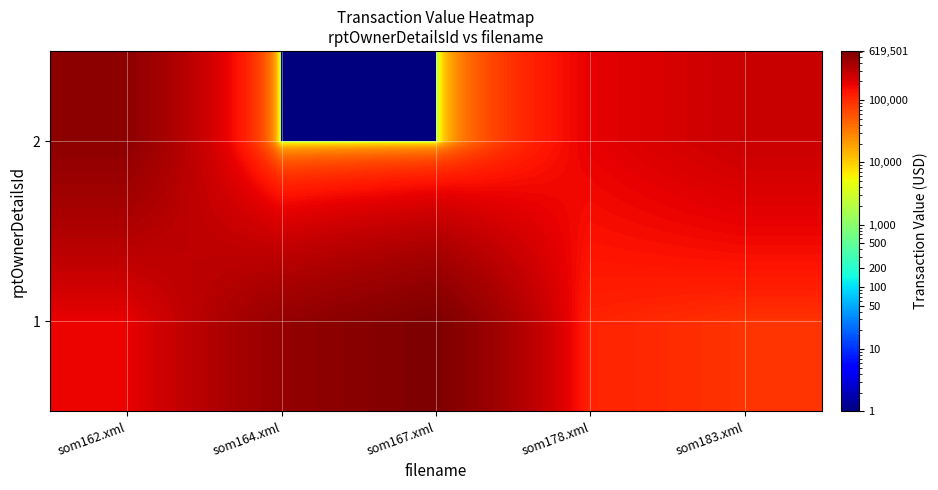

What is the maximum value shown in the chart?

619501